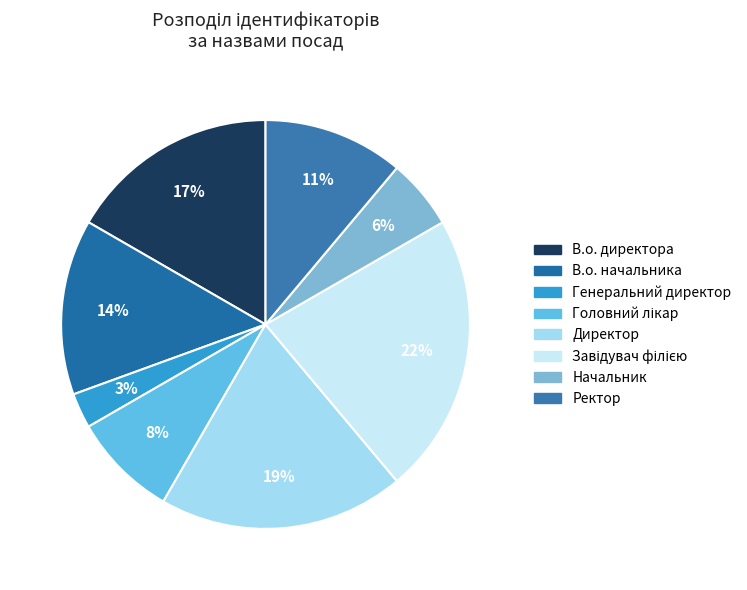

Do Головний лікар and Начальник together represent more than half of the pie?

No